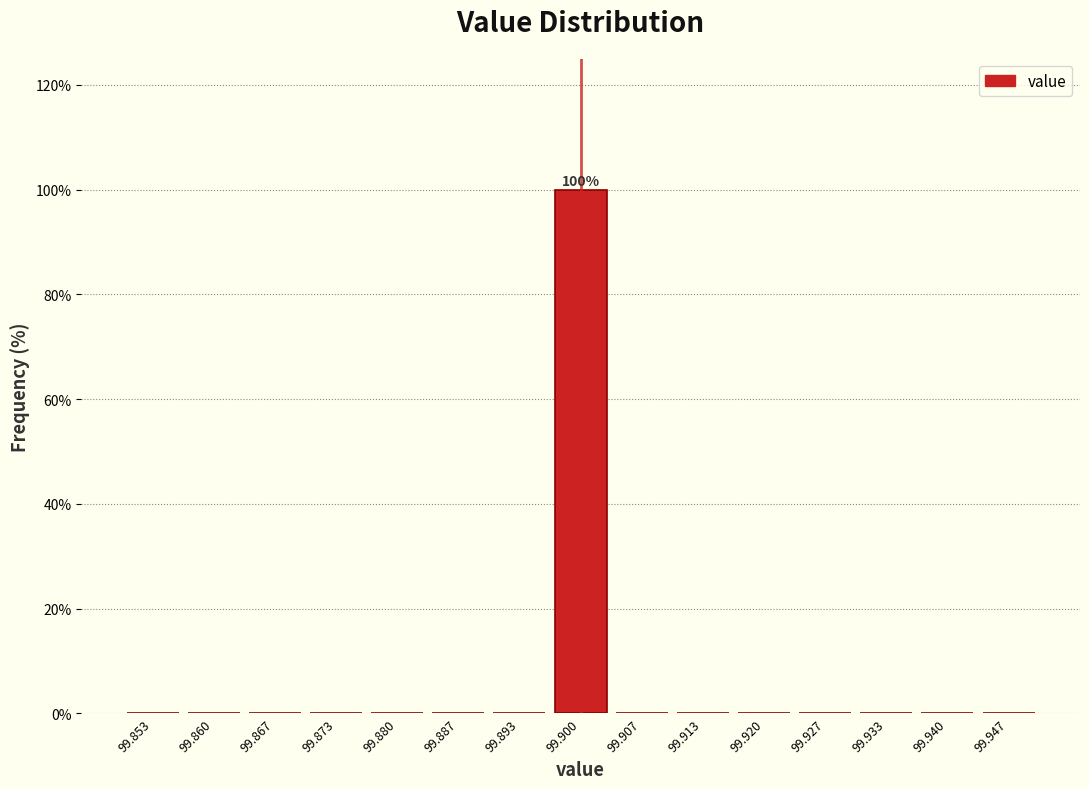

Over which range of the x-axis is the bar tallest?

99.897 to 99.903